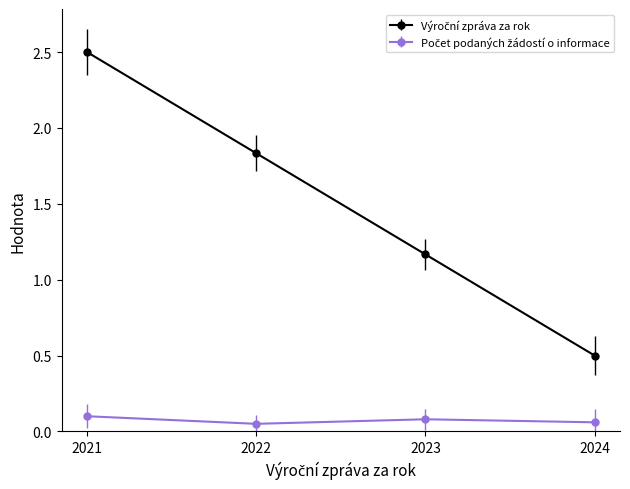

What is the total value across all series at 2024?

0.6